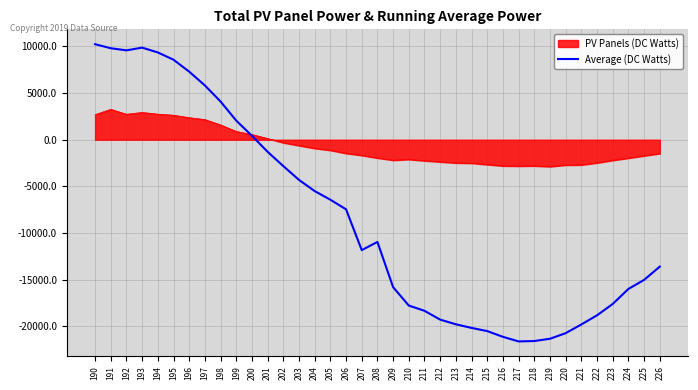

Rank the series by their average value, from highest to lowest.

PV Panels (DC Watts), Average (DC Watts)